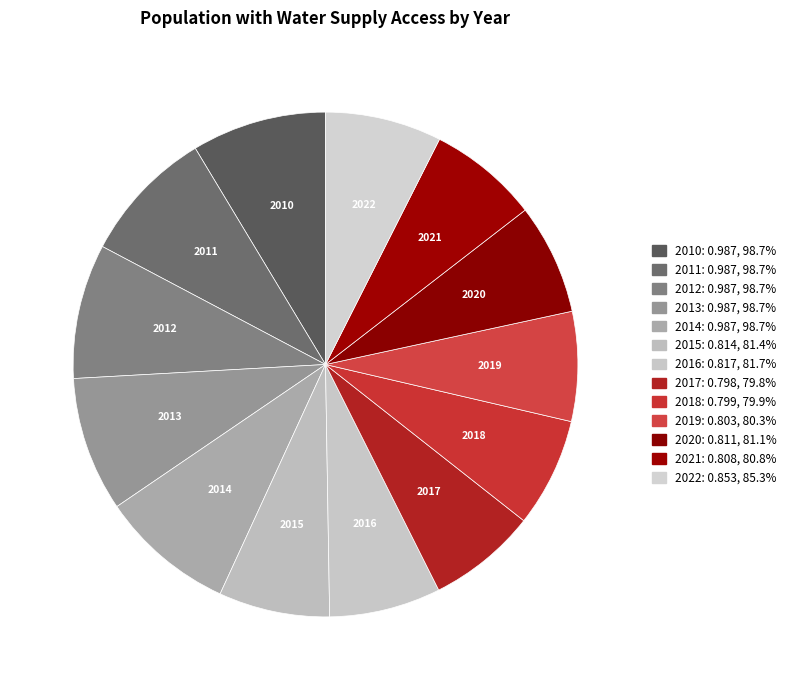

Which category has the biggest portion of the pie?

2010